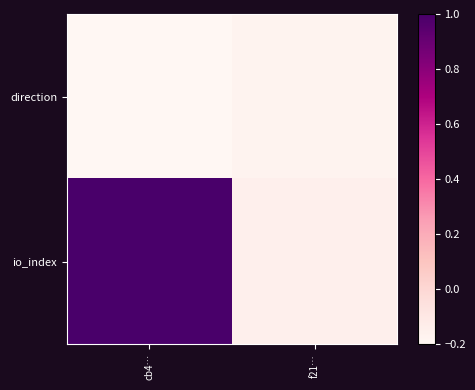

Which series has the largest total across all categories?

io_index